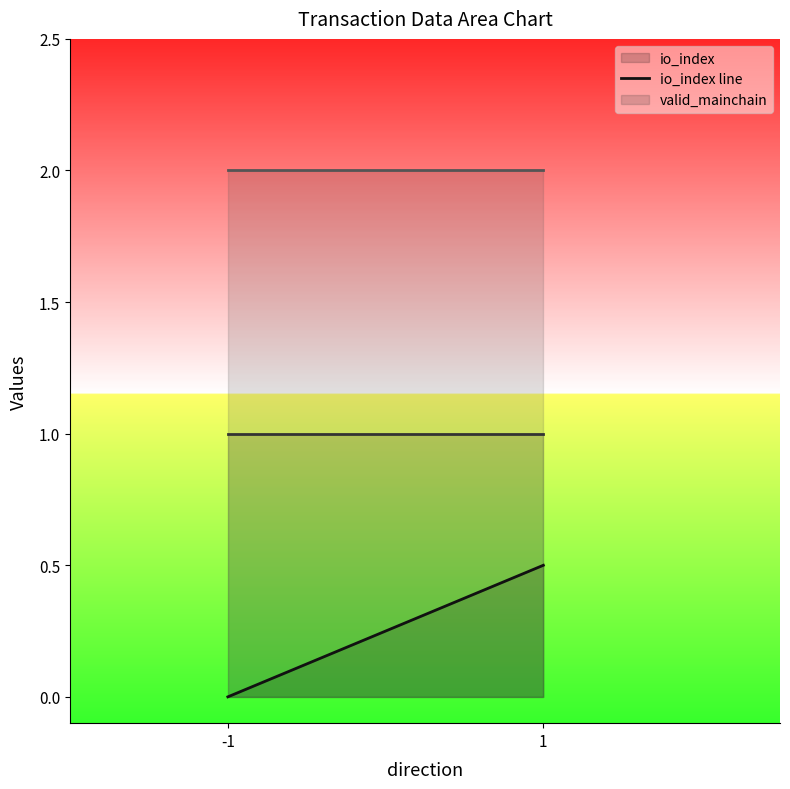

How many categories are shown in the chart?

2